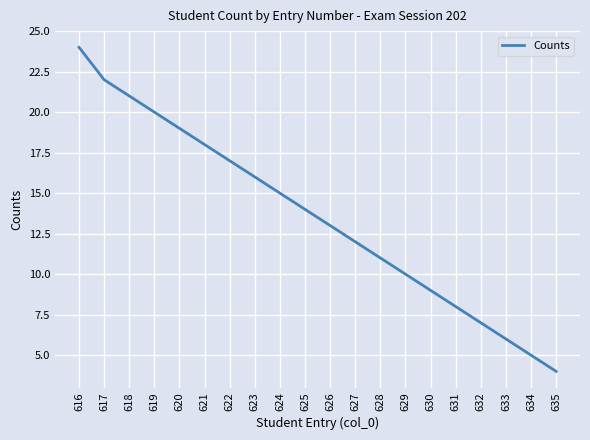

Which category has the highest value across all series?

616